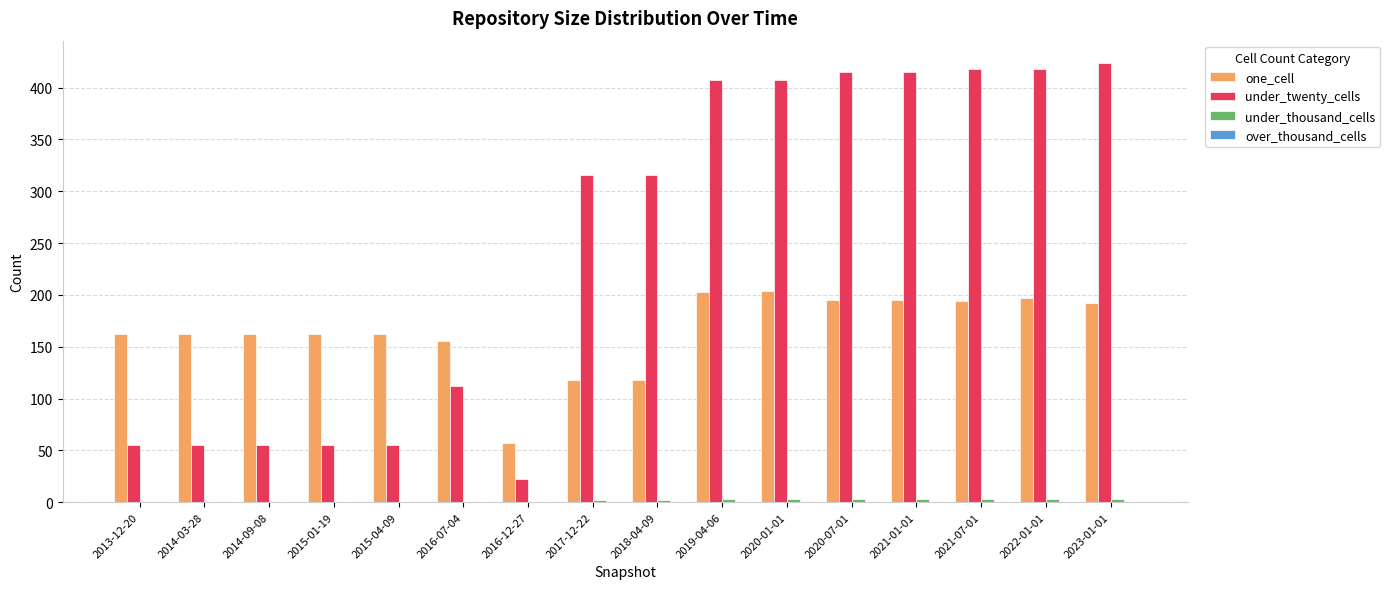

What is the sum of all one_cell values?

2638